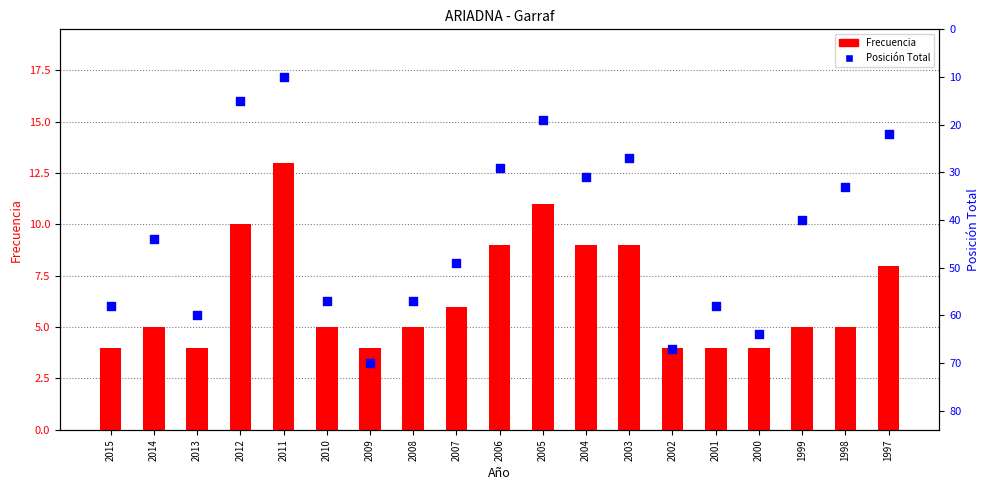

Is the value of Posición Total at 2008 greater than the value of Frecuencia at 2004?

Yes